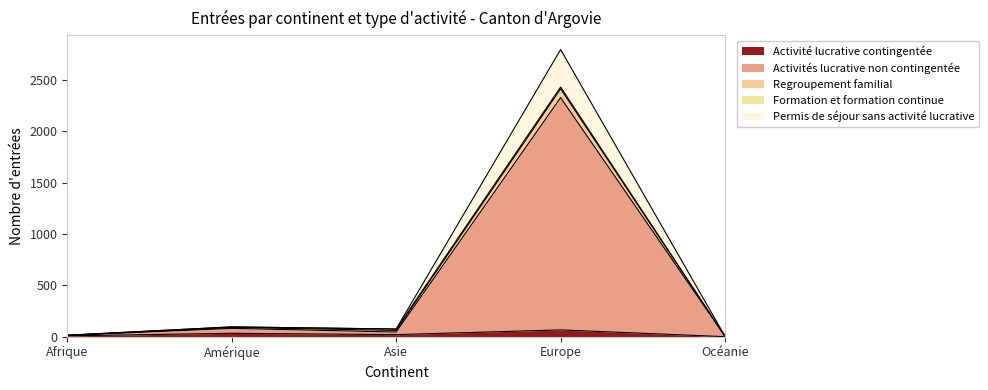

At which category is the sum across all series the highest?

Europe